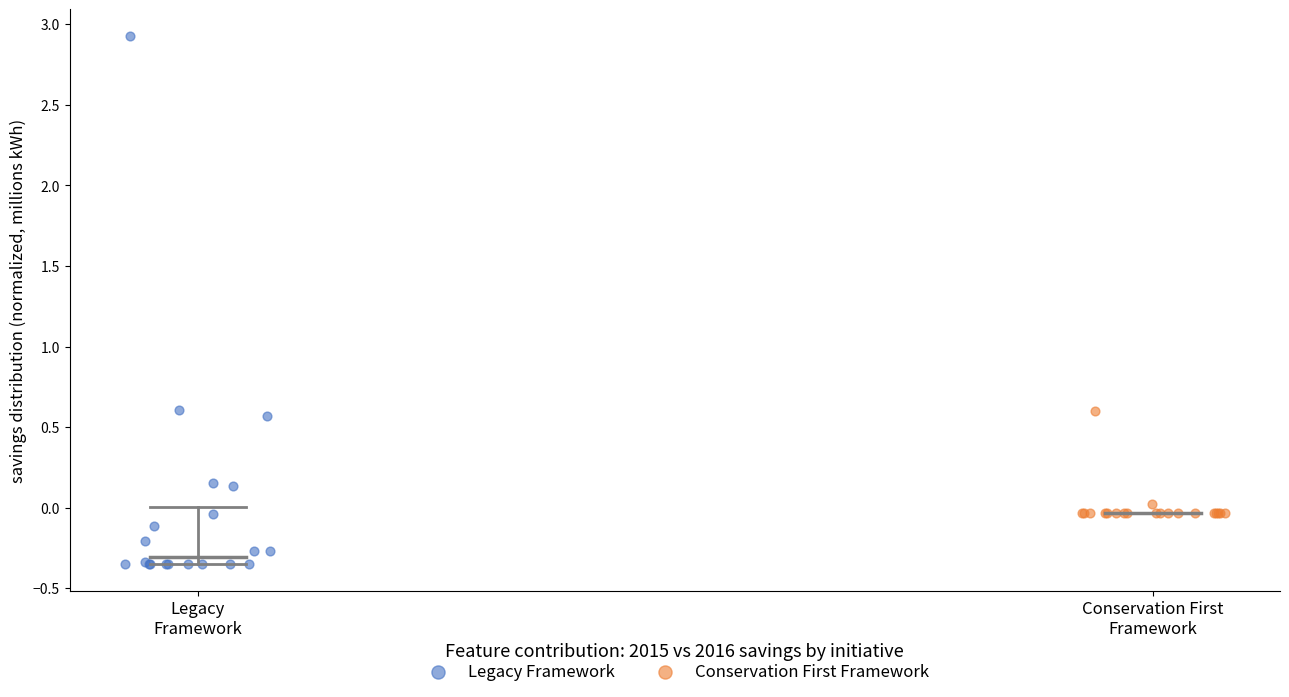

What are all the series names shown in the legend?

Legacy Framework, Conservation First Framework